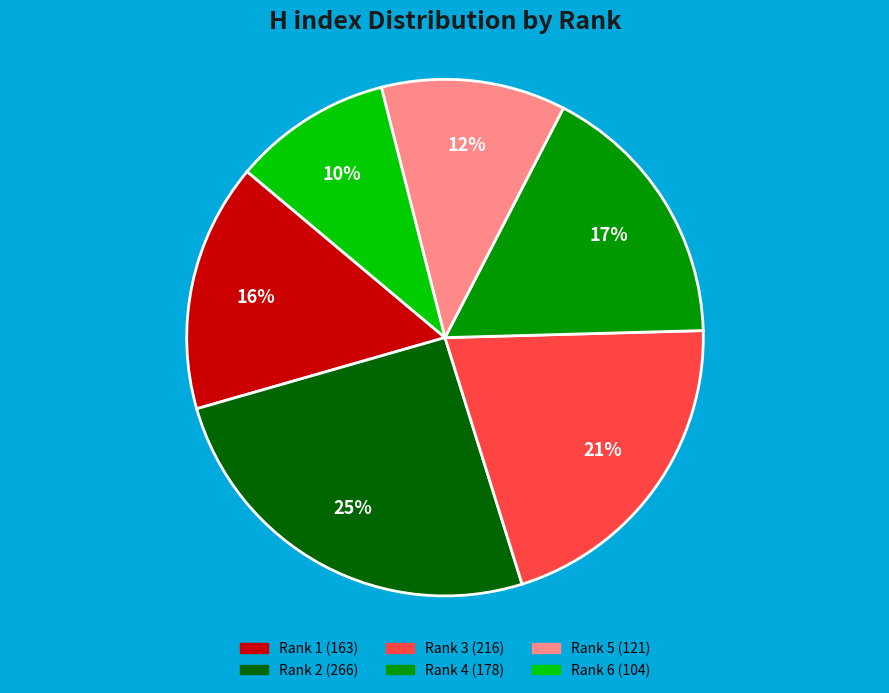

To the nearest percent, what is the average slice percentage?

17%